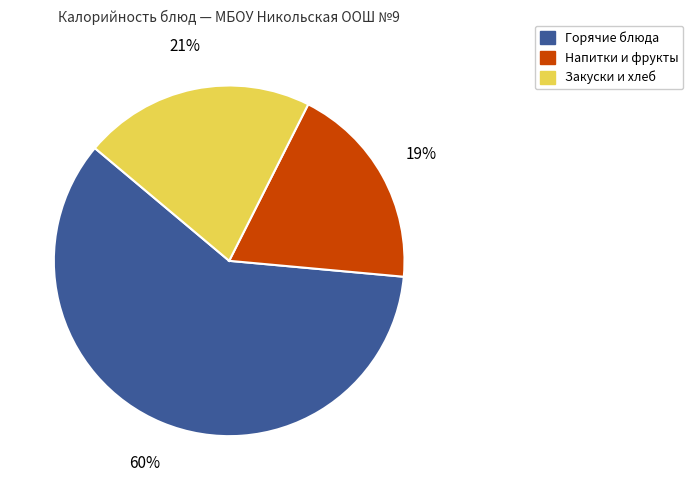

To the nearest percent, what is the difference between the largest and smallest slice percentages?

41%